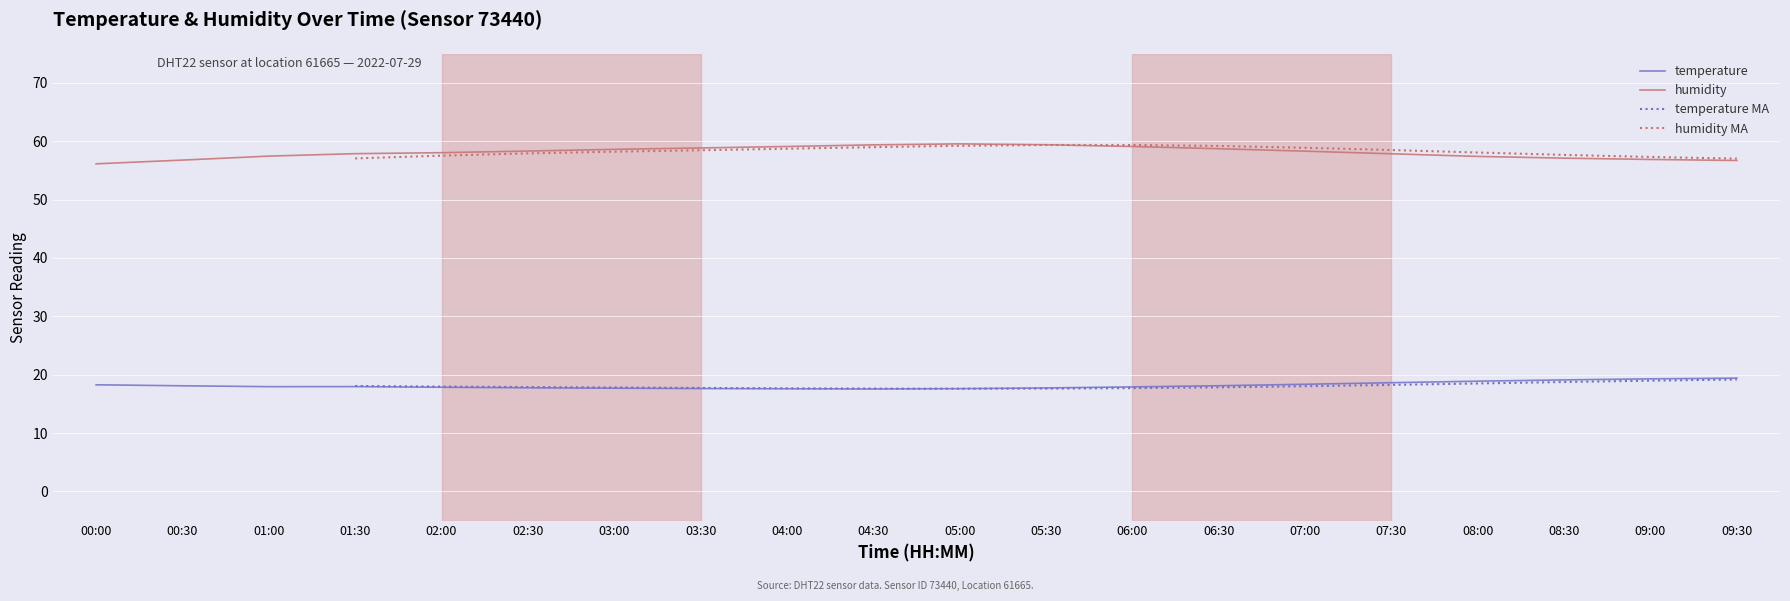

Which series has the largest range (max minus min)?

humidity